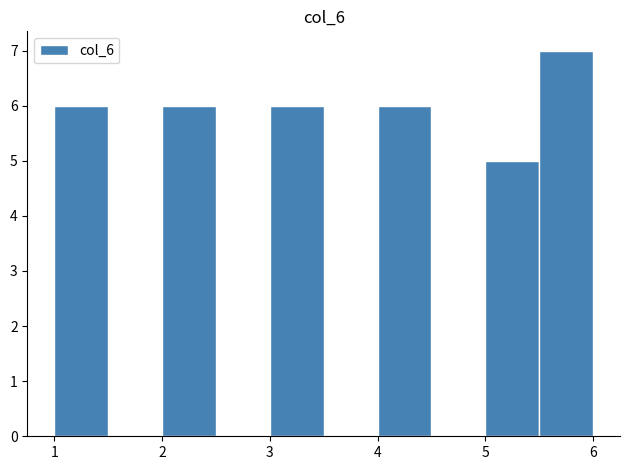

Which range on the x-axis has the tallest bar?

5.5 to 6.0